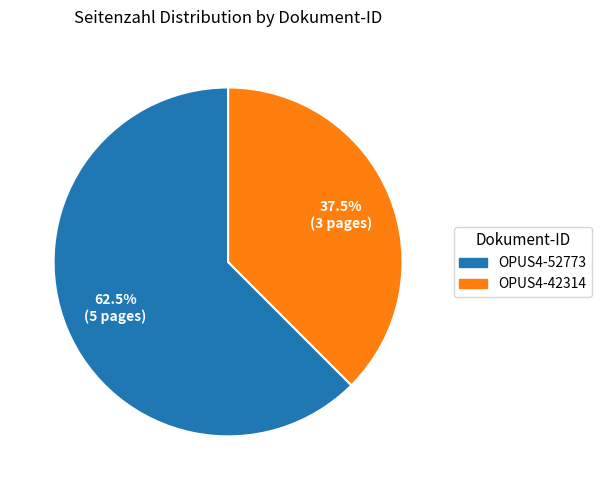

Approximately how many times larger is the value at OPUS4-52773 compared to OPUS4-42314?

1.7